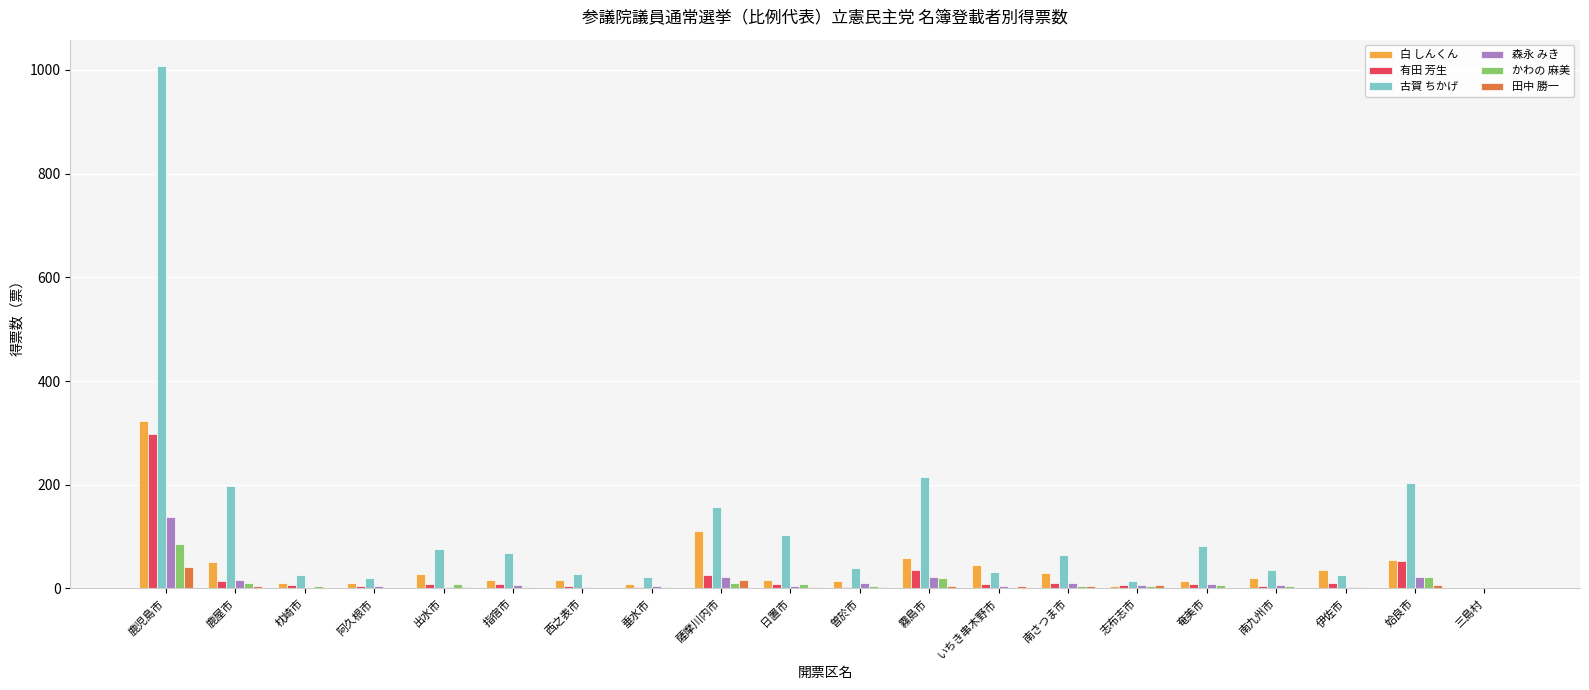

What is the highest value of the 有田 芳生 series?

298